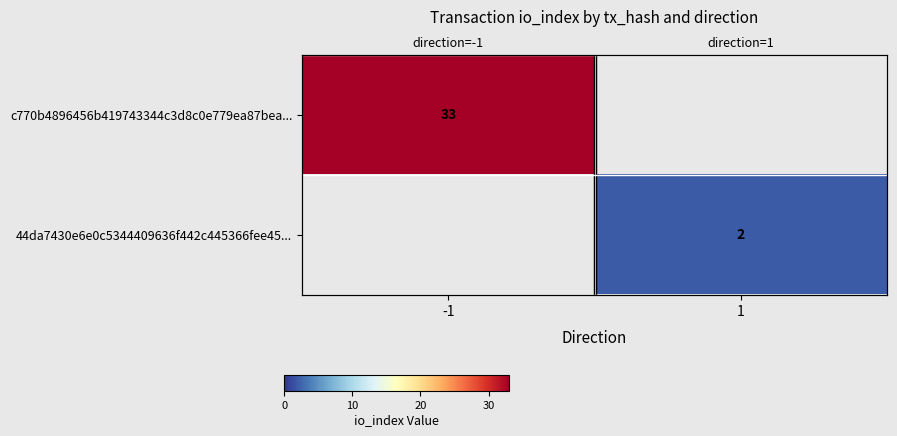

Which category has the highest value in the 44da7430e6e0c5344409636f442c445366fee45... series?

-1